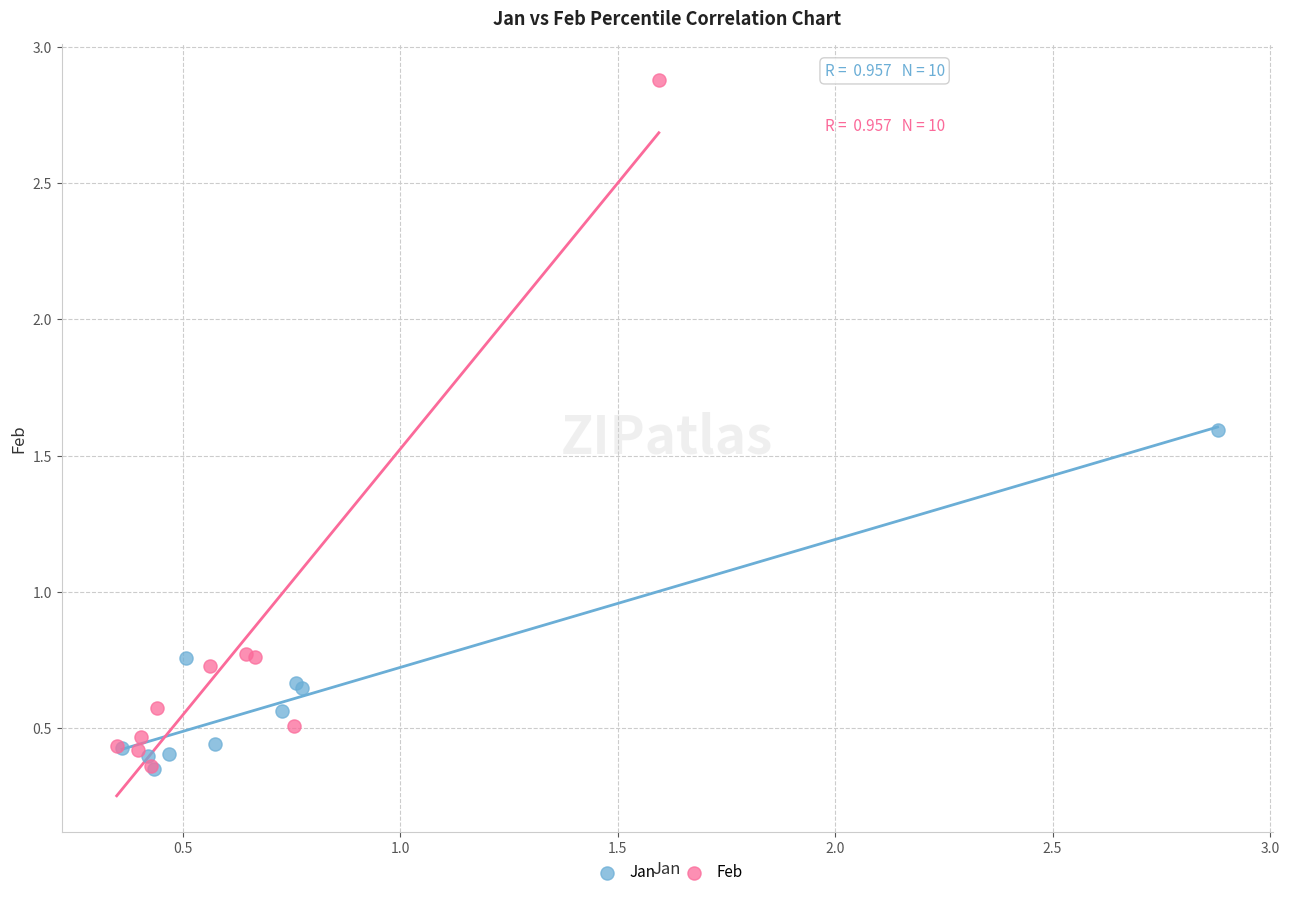

What are all the series names shown in the legend?

Jan, Feb